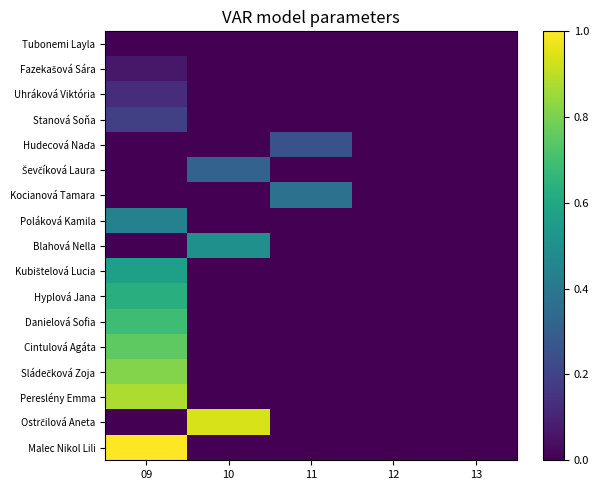

List the series in order of their peak value, highest first.

Malec Nikol Lili, Ostrčilová Aneta, Pereslény Emma, Sládečková Zoja, Cintulová Agáta, Danielová Sofia, Hyplová Jana, Kubištelová Lucia, Blahová Nella, Poláková Kamila, Kocianová Tamara, Ševčíková Laura, Hudecová Naďa, Stanová Soňa, Uhráková Viktória, Fazekašová Sára, Tubonemi Layla